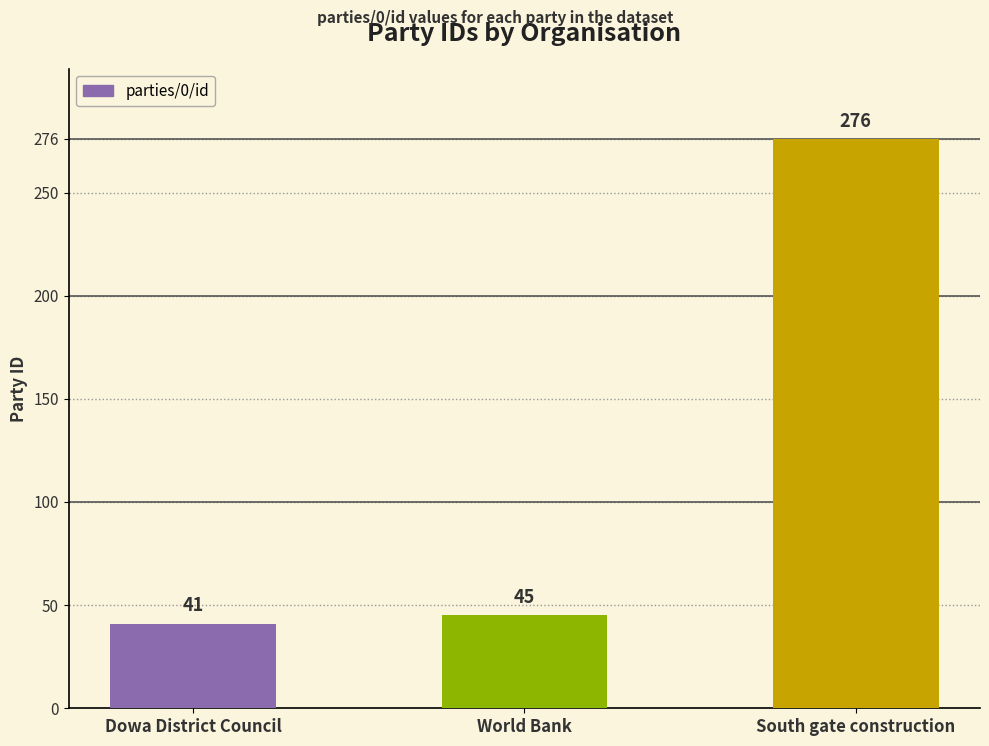

Reading left to right, list all the values displayed in this chart.

41	45	276